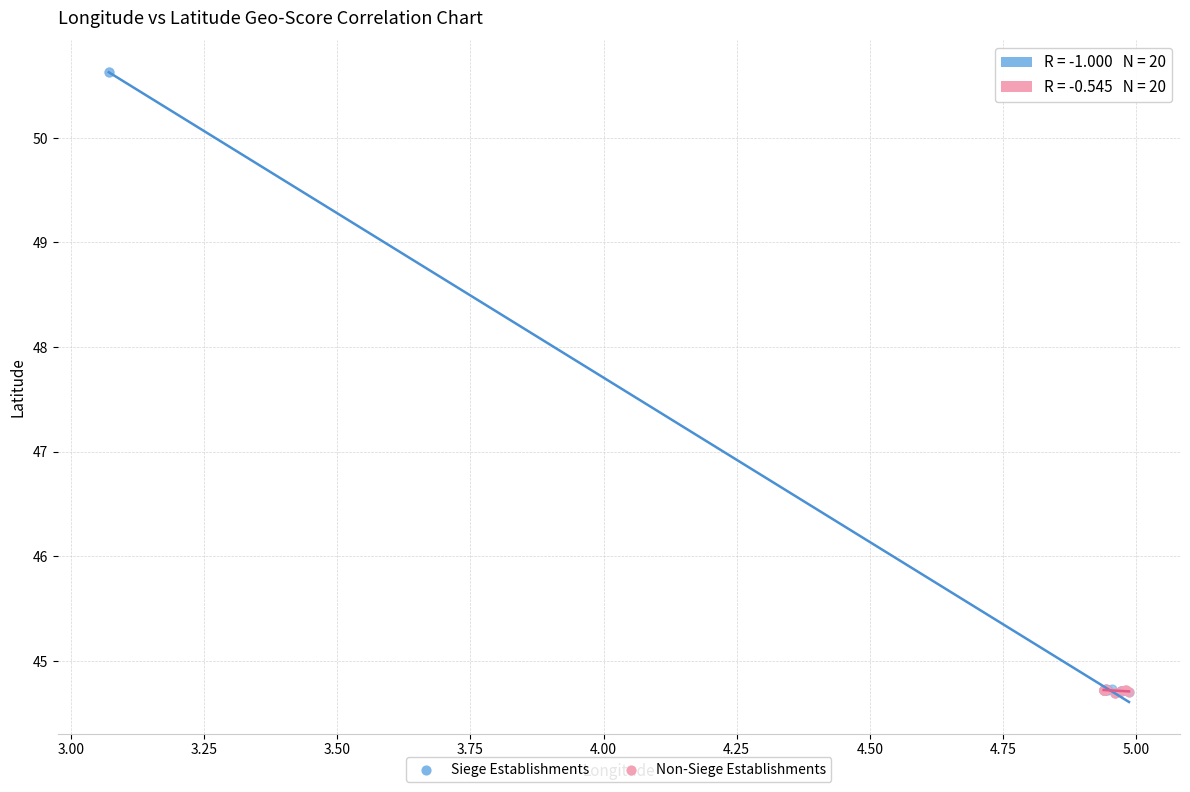

What are all the series names shown in the legend?

Siege Establishments, Non-Siege Establishments